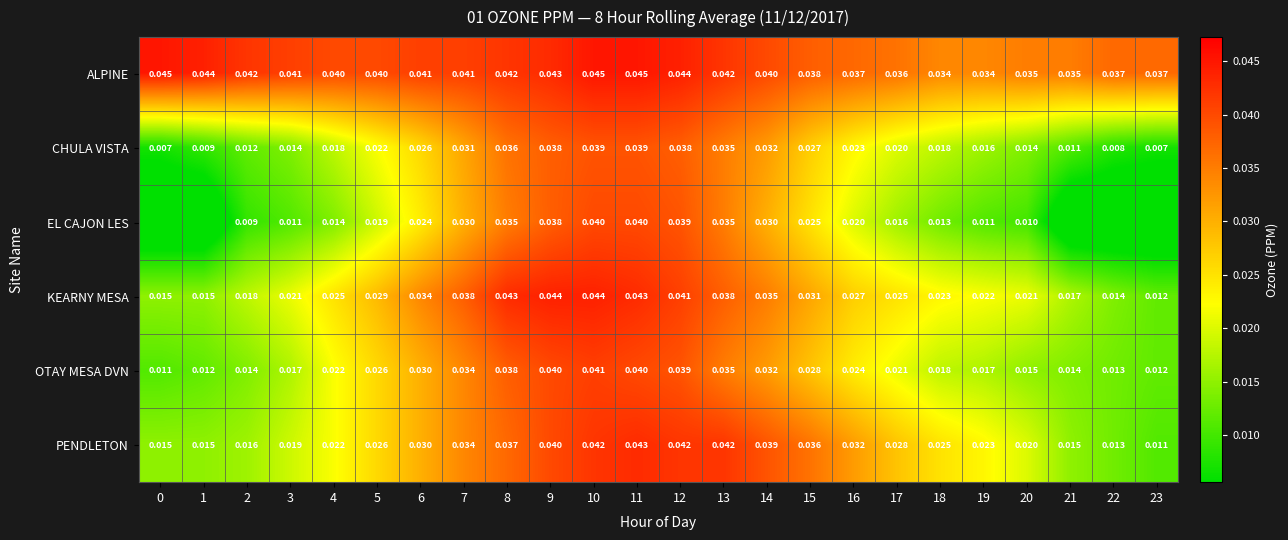

Between 4 and 13, which series saw the biggest shift?

EL CAJON LES